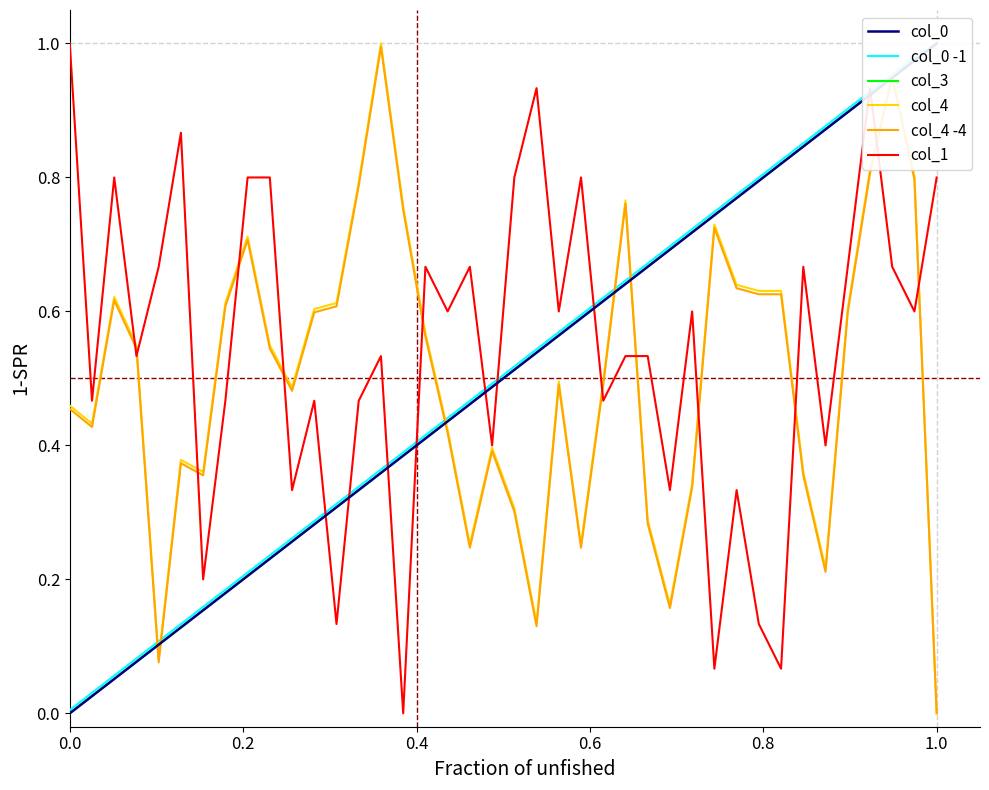

True or false: col_4 and col_4 -4 cross at least once.

False